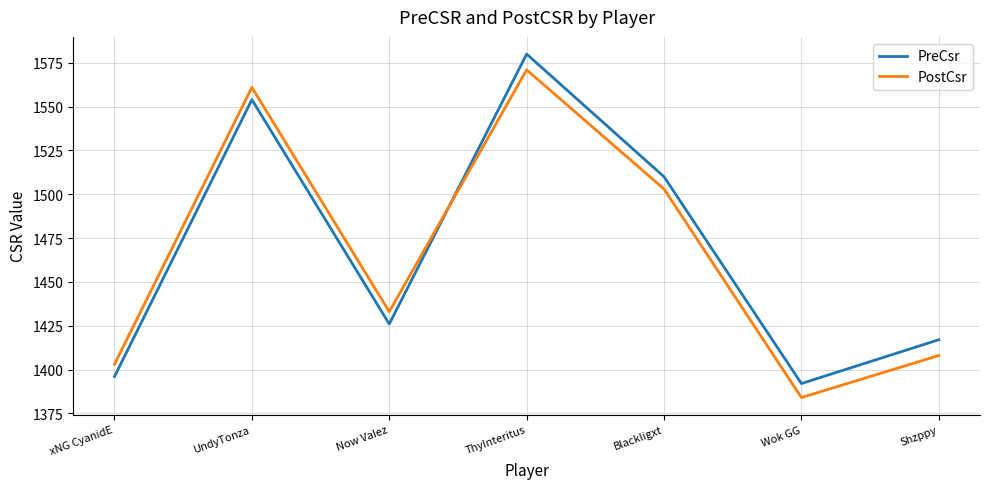

Does the chart display data point markers on the line(s)?

No